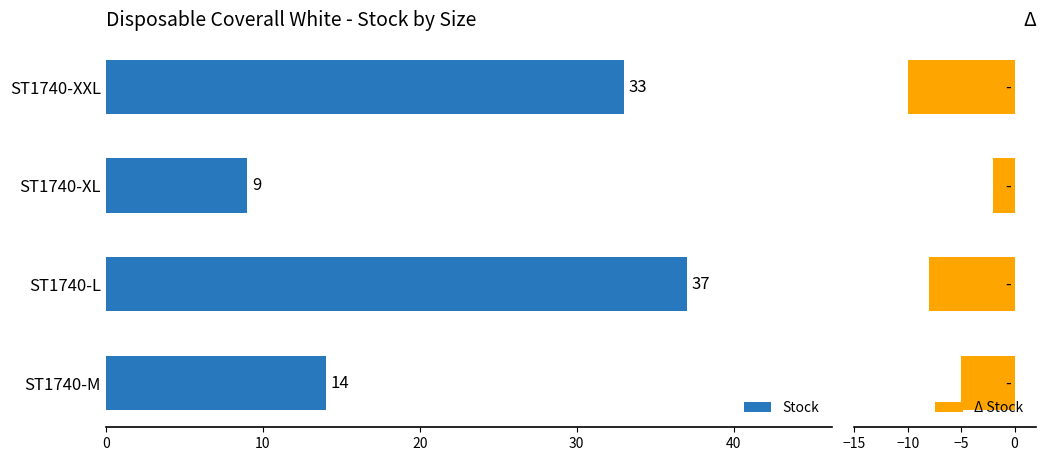

What is the difference between the maximum and second lowest values in the Δ Stock series?

6